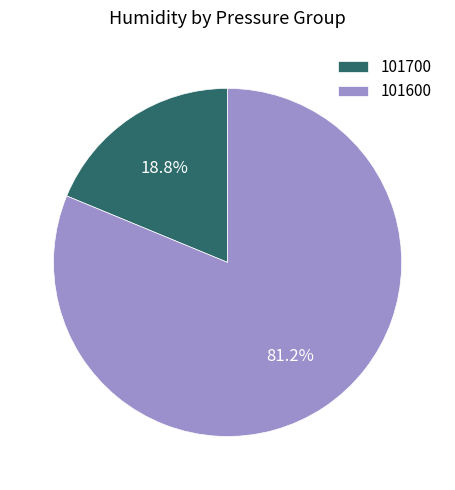

Which slice is the smallest?

101700